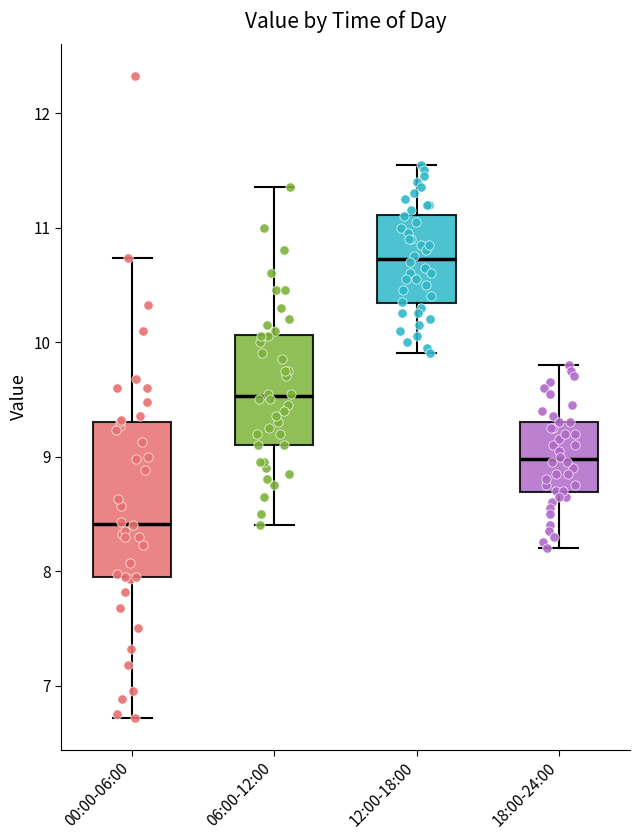

Reading left to right, transcribe this box plot: for each box, give where its median line is, the range the box spans, and where its two whiskers end, as read against the y-axis. The values are not printed on the chart, so give them approximately, as read against the axis.

00:00-06:00: median 8.4, box 7.9 to 9.3, whiskers 6.7 to 10.7
06:00-12:00: median 9.5, box 9.1 to 10.1, whiskers 8.4 to 11.4
12:00-18:00: median 10.7, box 10.3 to 11.1, whiskers 9.9 to 11.6
18:00-24:00: median 9.0, box 8.7 to 9.3, whiskers 8.2 to 9.8